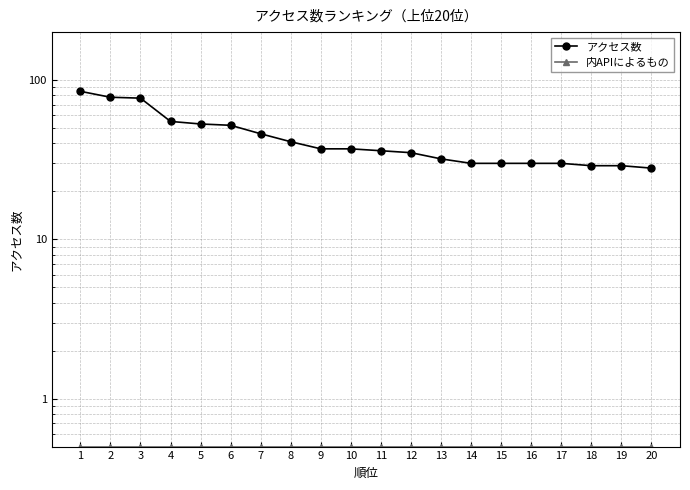

List the series in order of their peak value, highest first.

アクセス数, 内APIによるもの